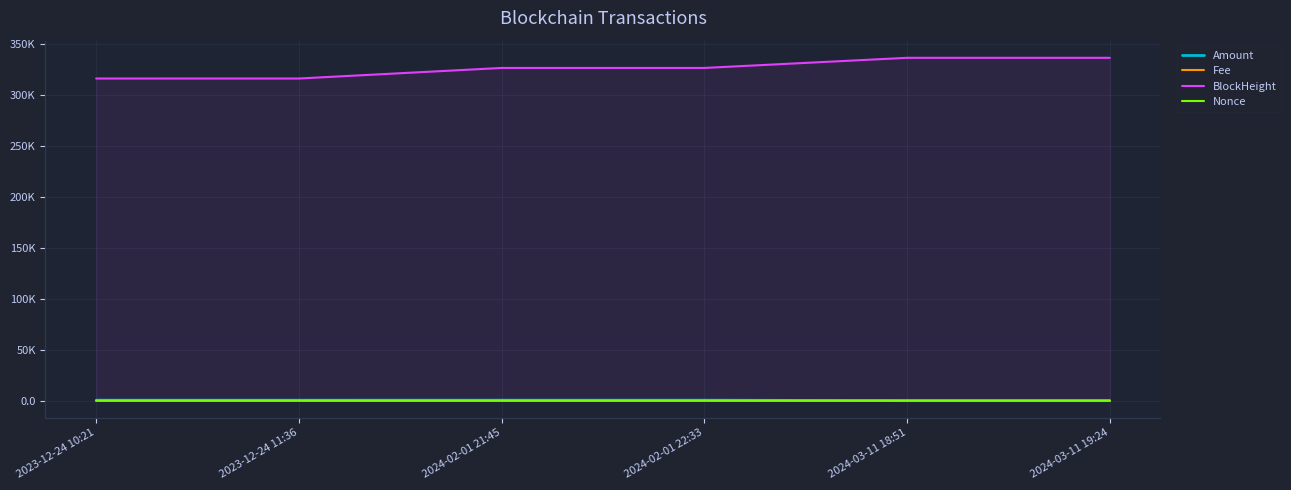

What is the total value across all series at 2024-02-01 22:33?

327206.6